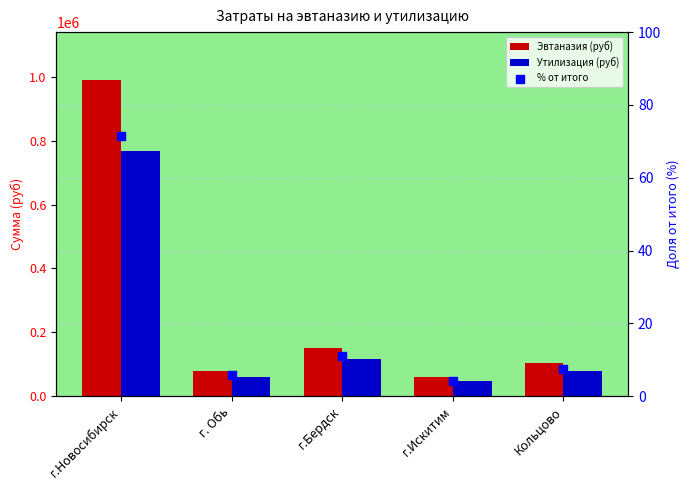

Which series contains the lowest Y value?

% от итого